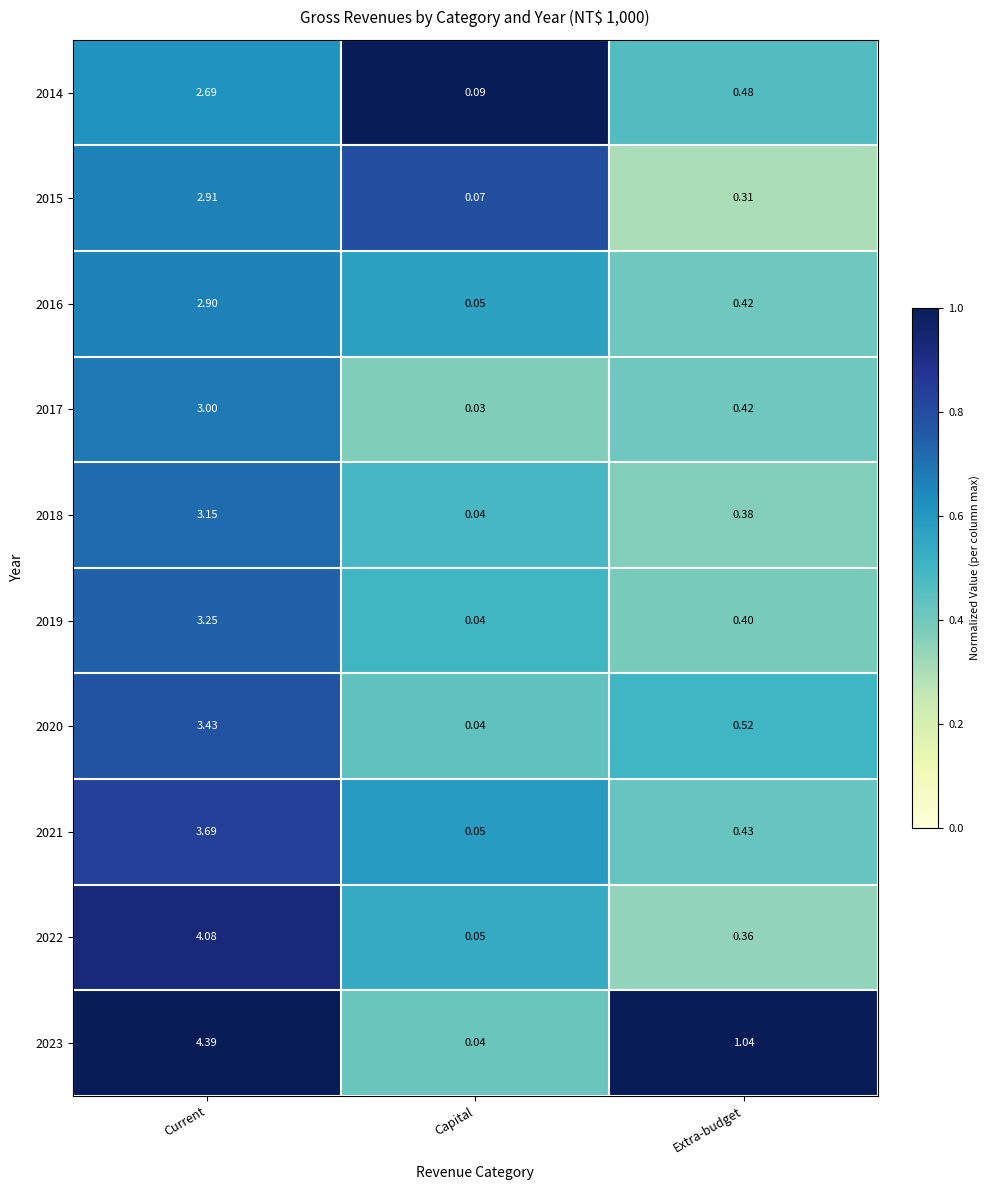

Count the number of data series in this chart.

10